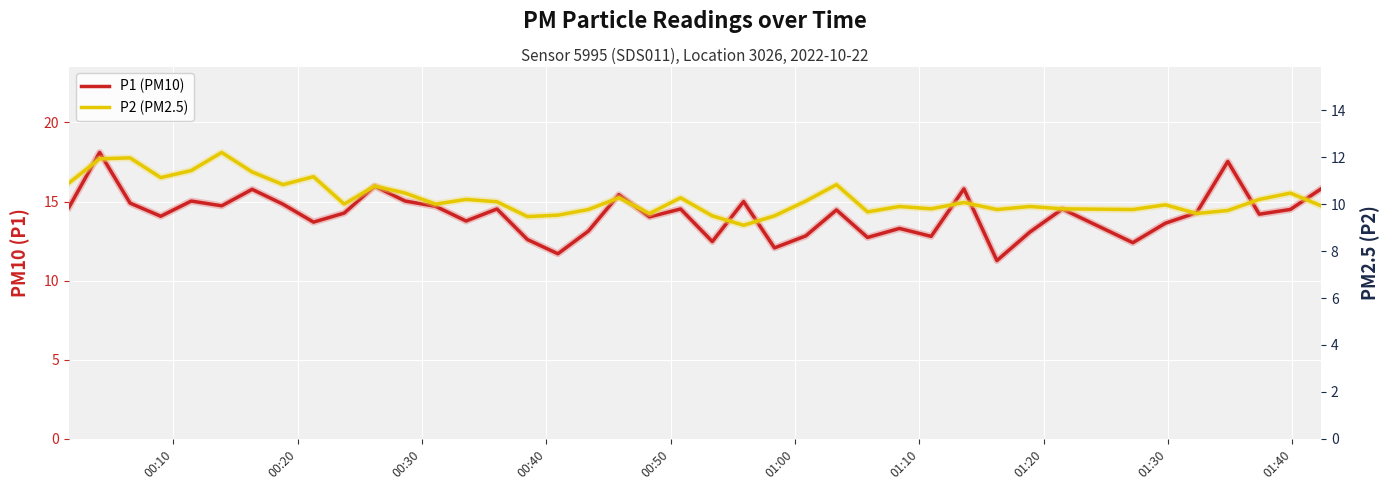

At which label does P1 (PM10) first exceed 14?

00:10